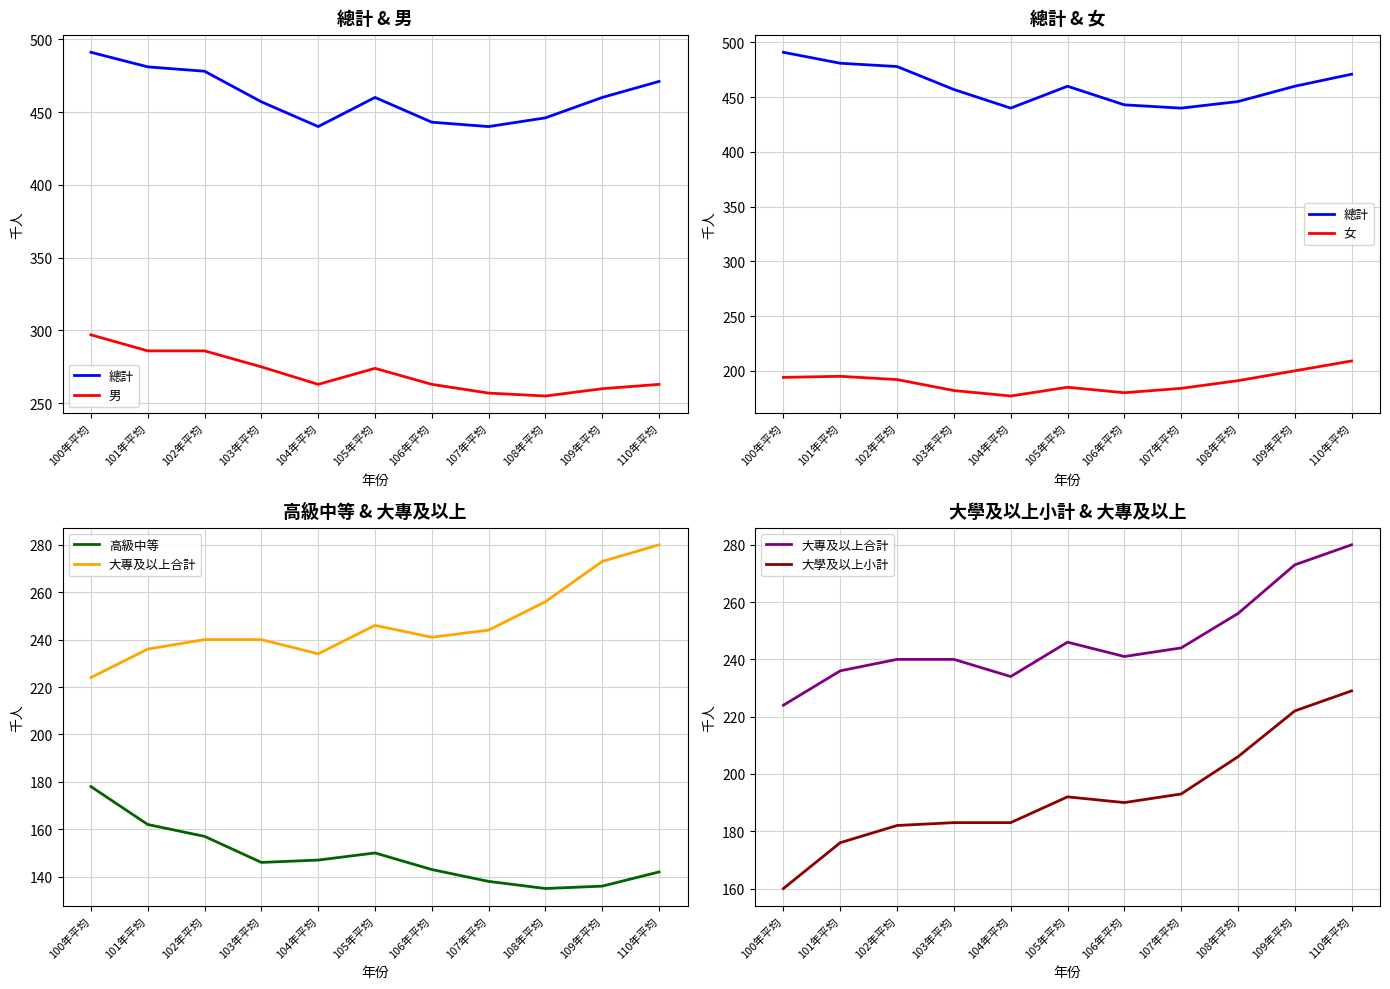

How many interior local valleys does the 高級中等 series have?

2